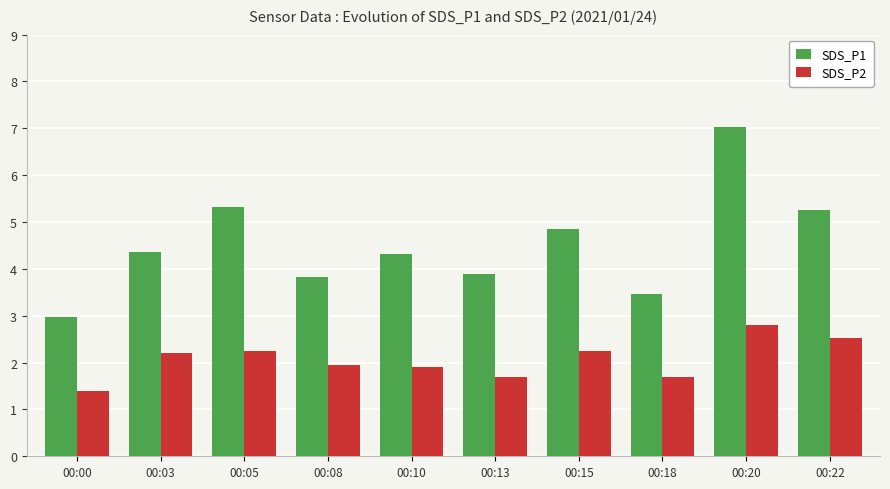

What is the sum of the SDS_P2 values at 00:00 and 00:20?

4.2